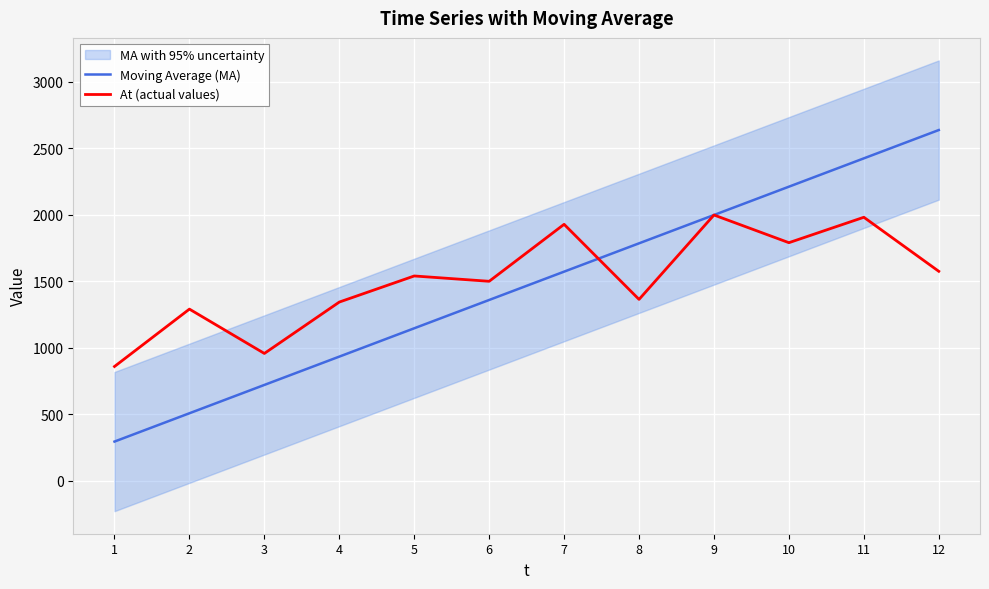

Reading left to right, list all the values displayed in this chart.

Moving Average (MA): 1=296.0	2=508.7	3=721.5	4=934.2	5=1147.0	6=1359.7	7=1572.5	8=1785.2	9=1998.0	10=2210.8	11=2423.5	12=2636.3
At (actual values): 1=860.0	2=1291.0	3=958.0	4=1344.0	5=1540.0	6=1500.0	7=1928.0	8=1364.0	9=1998.0	10=1790.0	11=1981.0	12=1575.0